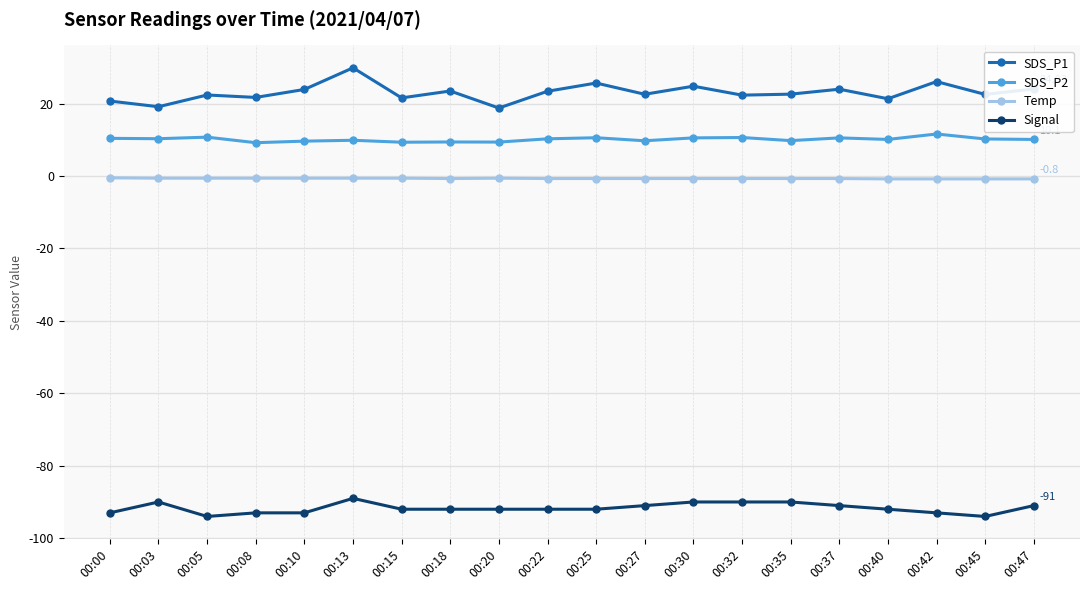

True or false: SDS_P1 and Temp intersect in this chart.

False